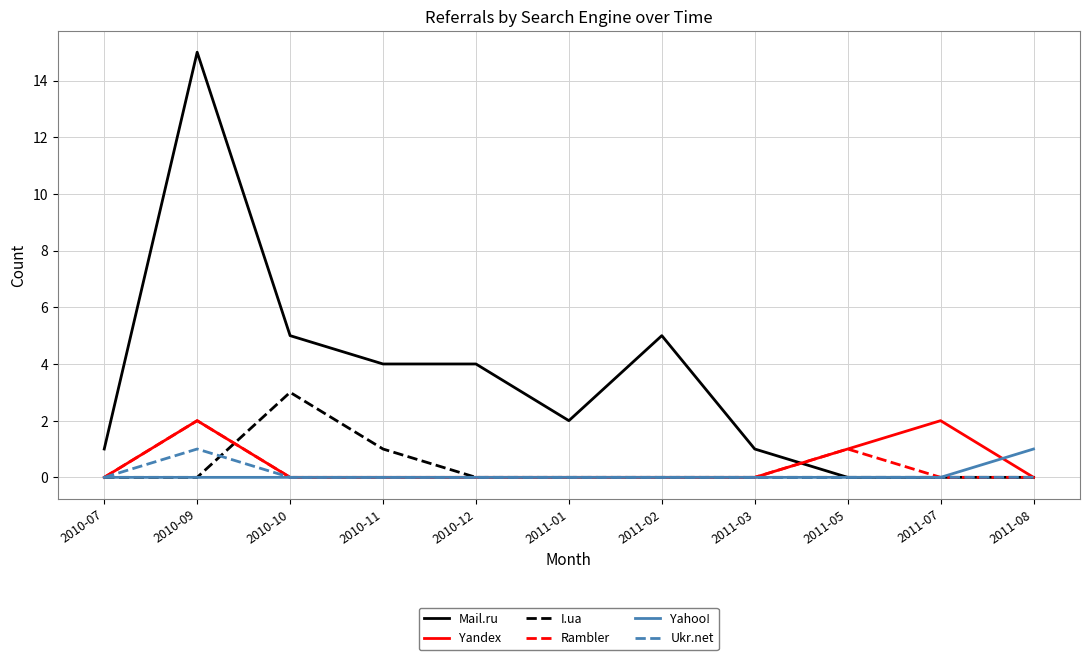

Between 2010-10 and 2011-07, which series saw the biggest shift?

Mail.ru